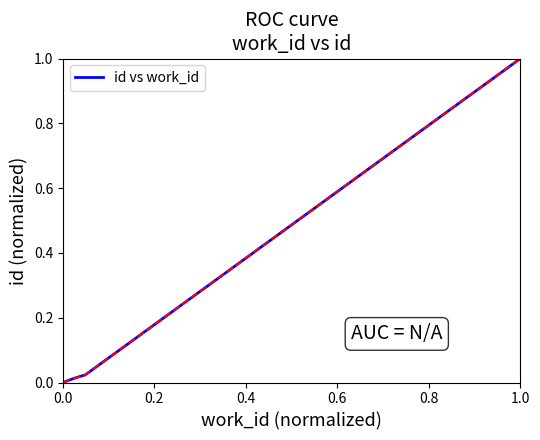

What is the average value?

0.3